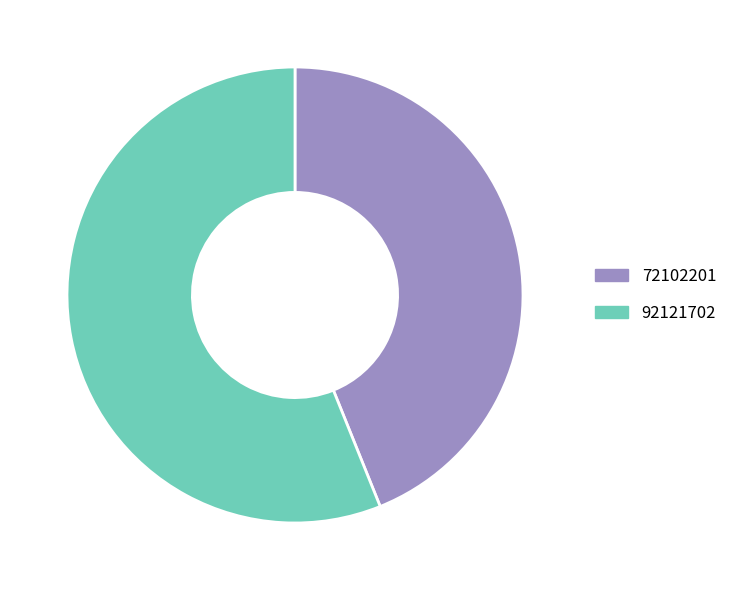

Is there a majority slice in this chart?

Yes